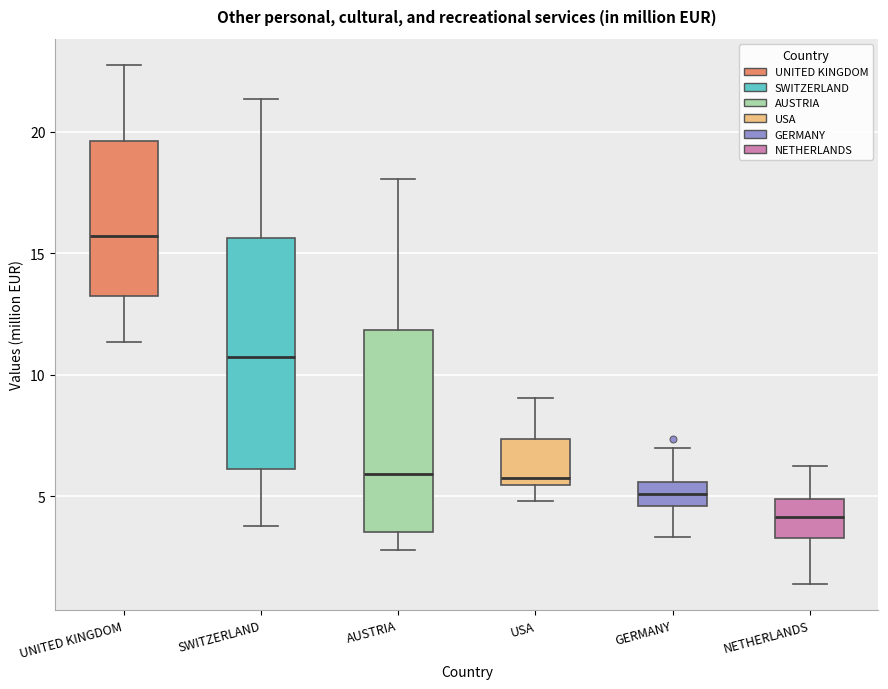

Reading left to right, transcribe this box plot: for each box, give where its median line is, the range the box spans, and where its two whiskers end, as read against the y-axis. The values are not printed on the chart, so give them approximately, as read against the axis.

UNITED KINGDOM: median 15.5, box 13.0 to 19.5, whiskers 11.5 to 23.0
SWITZERLAND: median 11.0, box 6.0 to 15.5, whiskers 4.0 to 21.5
AUSTRIA: median 6.0, box 3.5 to 12.0, whiskers 3.0 to 18.0
USA: median 6.0, box 5.5 to 7.5, whiskers 5.0 to 9.0
GERMANY: median 5.0, box 4.5 to 5.5, whiskers 3.5 to 7.0
NETHERLANDS: median 4.0, box 3.5 to 5.0, whiskers 1.5 to 6.5